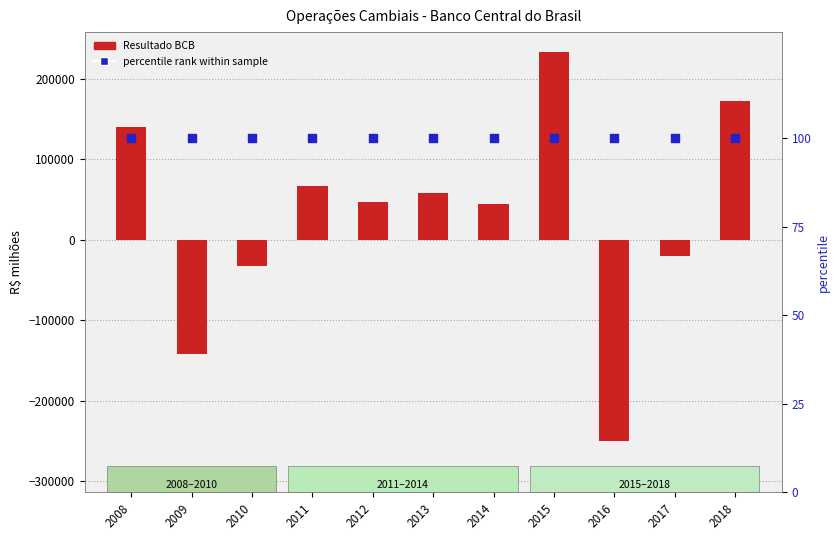

Is the value of percentile rank at 2016 greater than the value of Resultado BCB at 2008?

No